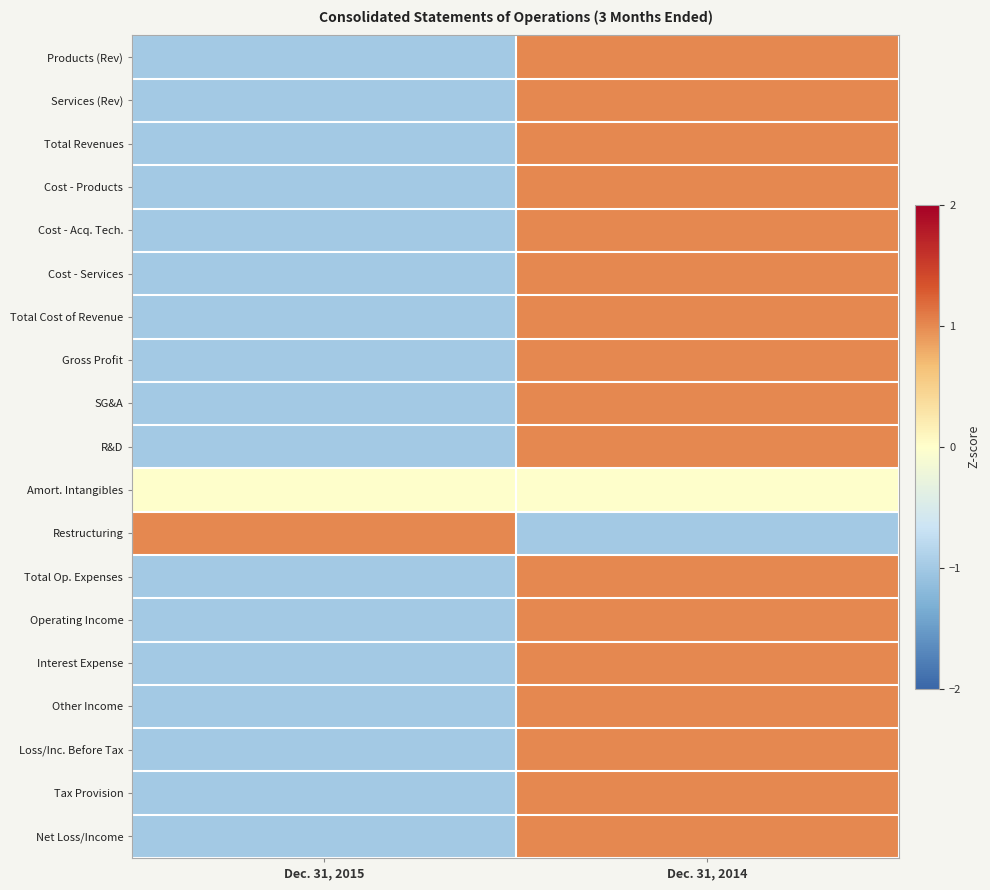

What is the total value across all series at Dec. 31, 2015?

-16